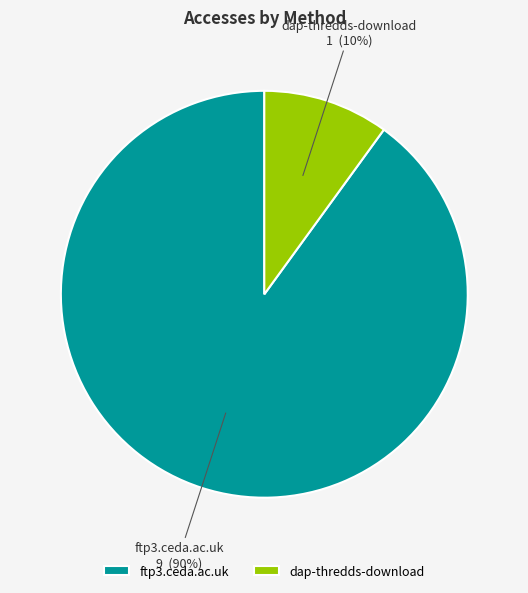

Which slice is the largest?

ftp3.ceda.ac.uk